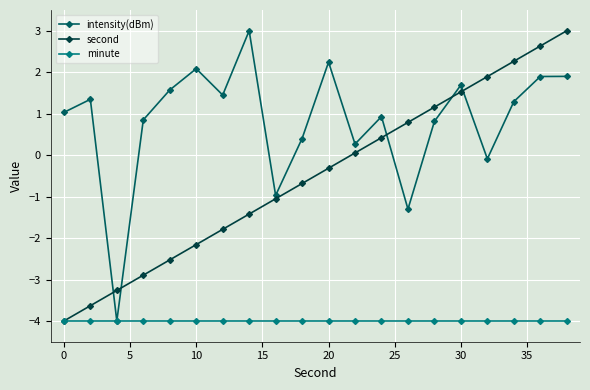

Which series has the largest total across all categories?

intensity(dBm)